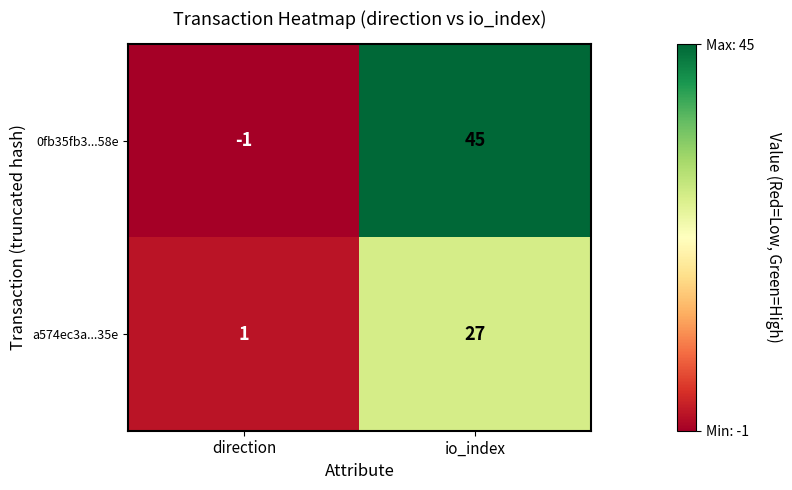

What is the average value of the a574ec3a...35e series?

14